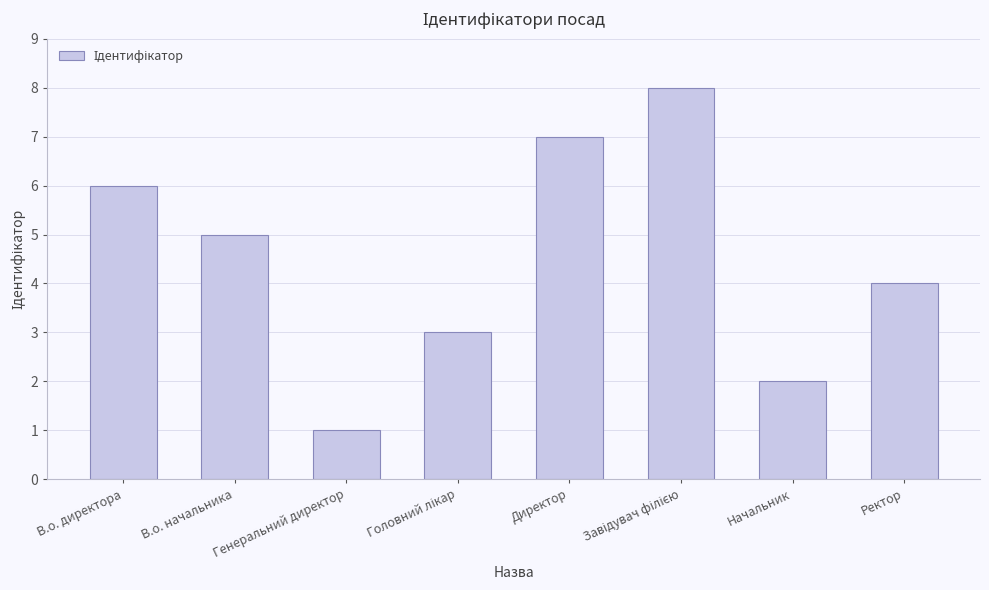

What is the ratio of the value at В.о. директора to the value at Директор?

0.9